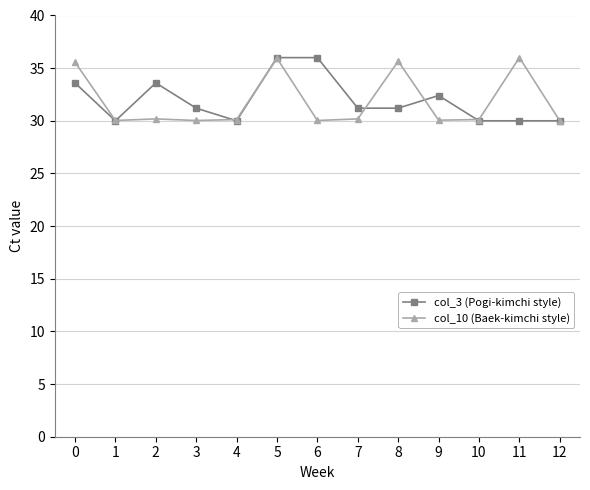

What is the difference between the highest and lowest values at 6?

6.0